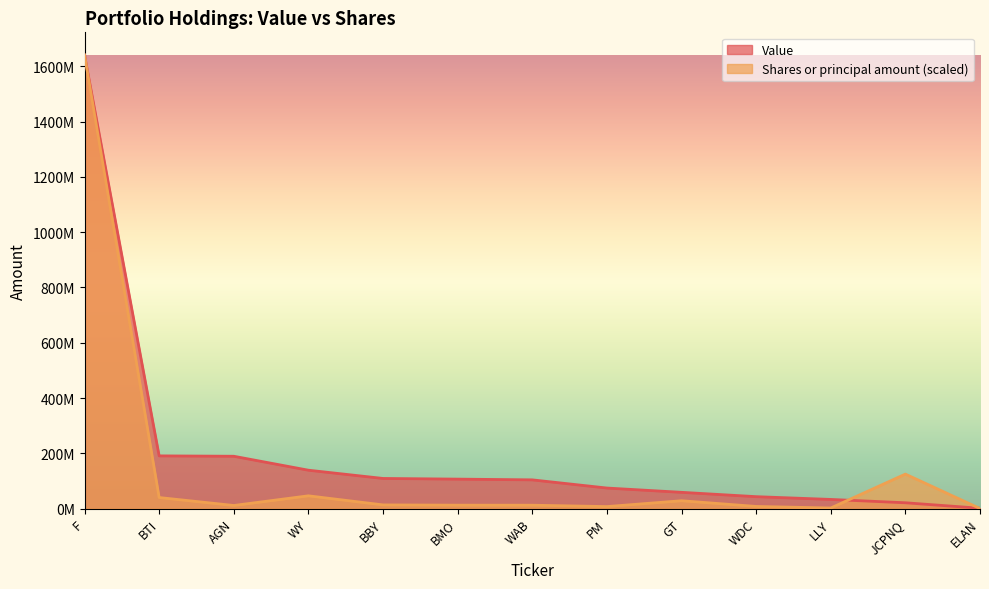

At which label is Shares or principal amount closest to 820608882?

JCPNQ